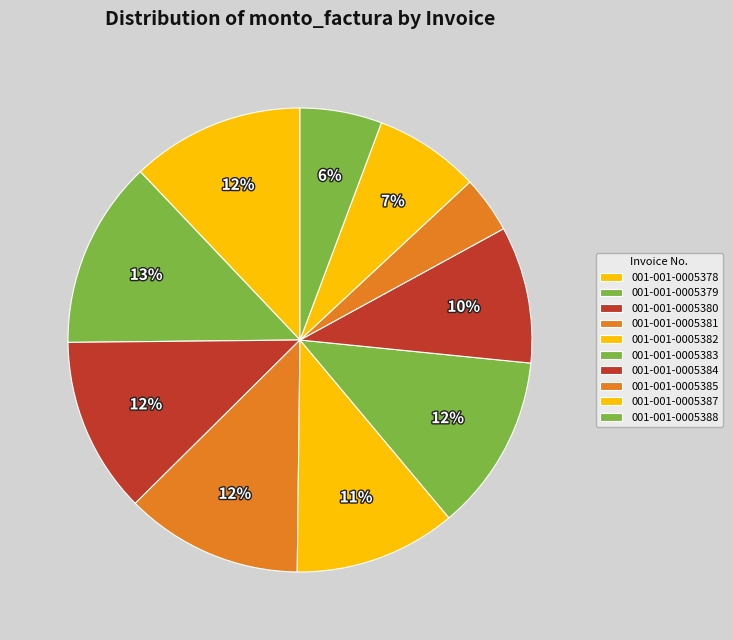

Rank the categories by value from lowest to highest.

001-001-0005385, 001-001-0005388, 001-001-0005387, 001-001-0005384, 001-001-0005382, 001-001-0005378, 001-001-0005380, 001-001-0005383, 001-001-0005381, 001-001-0005379